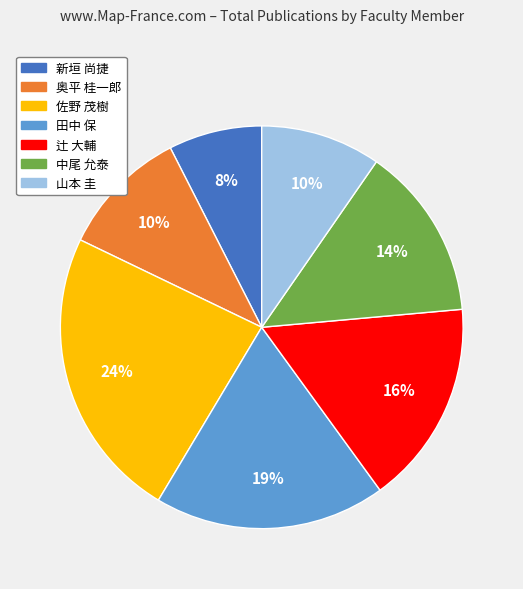

Which category has the smallest portion of the pie?

新垣 尚捷